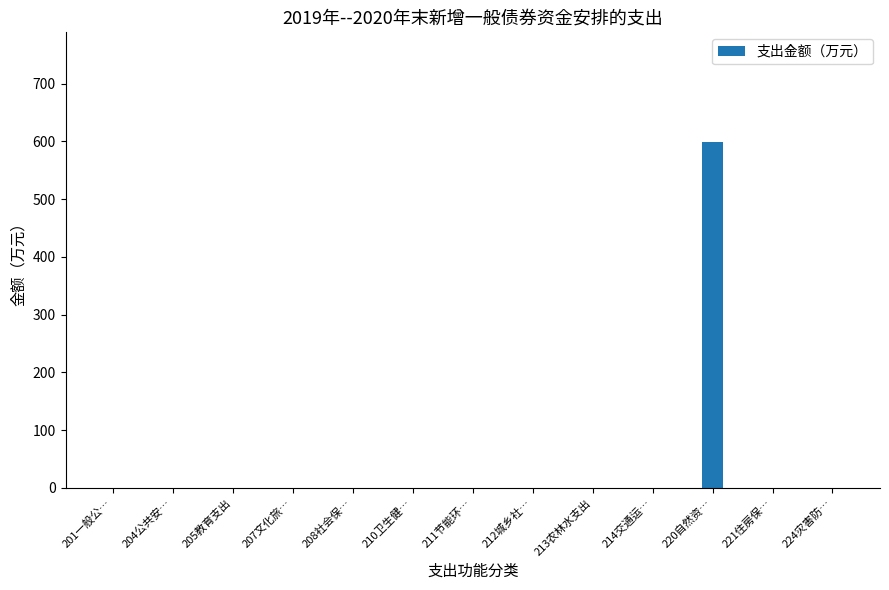

Which label corresponds to the largest value in the chart?

220自然资…